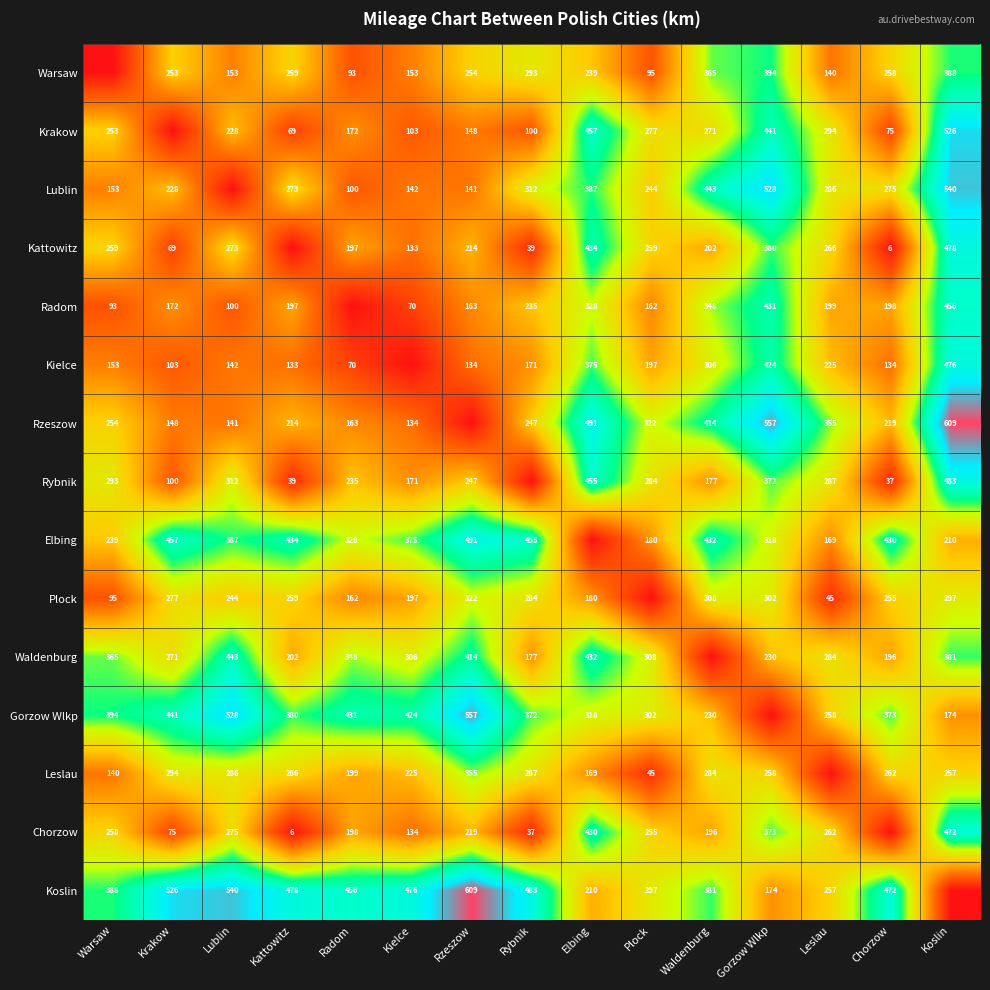

The value of Leslau at Chorzow is 262. True or false?

True